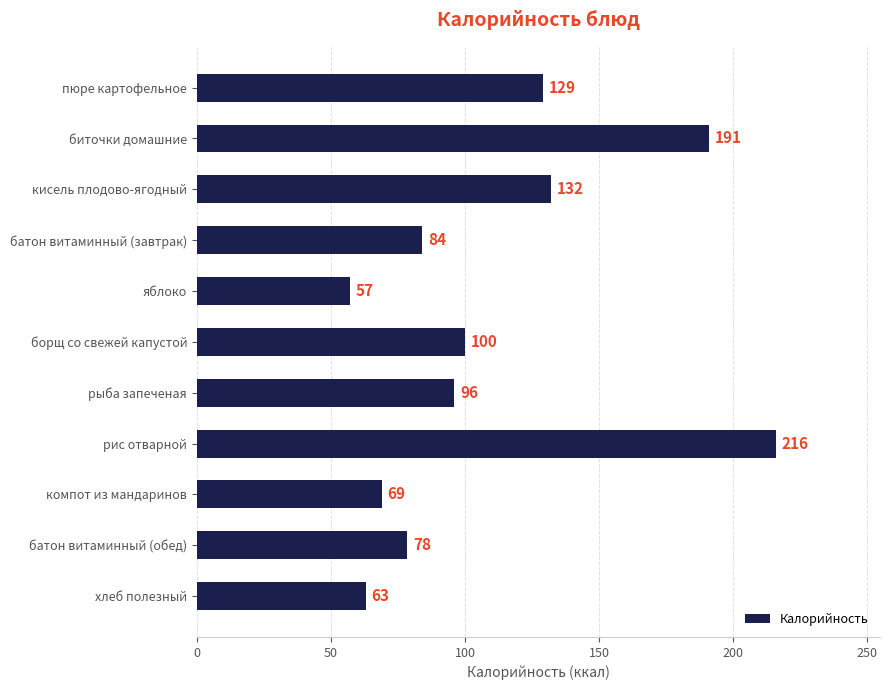

True or false: the data shows 18.3 at компот из мандаринов.

False